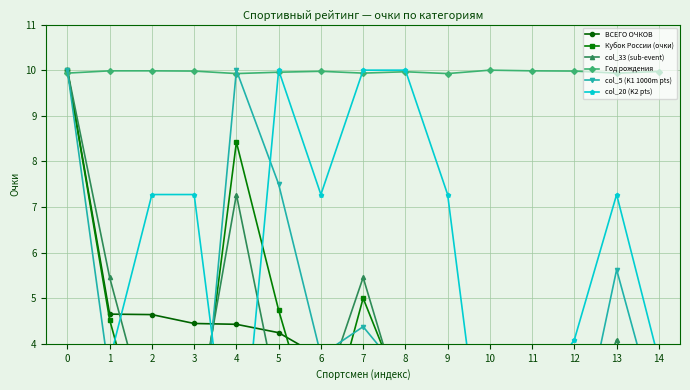

How many values in the col_5 (K1 1000m pts) series exceed 3?

8